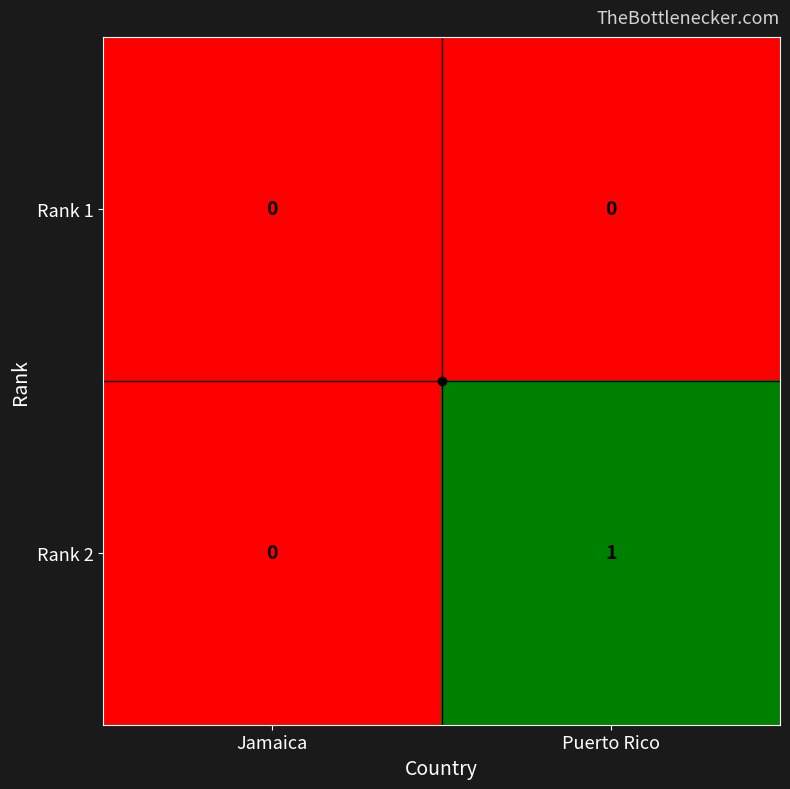

The value of Rank 1 at Jamaica is 0. True or false?

True